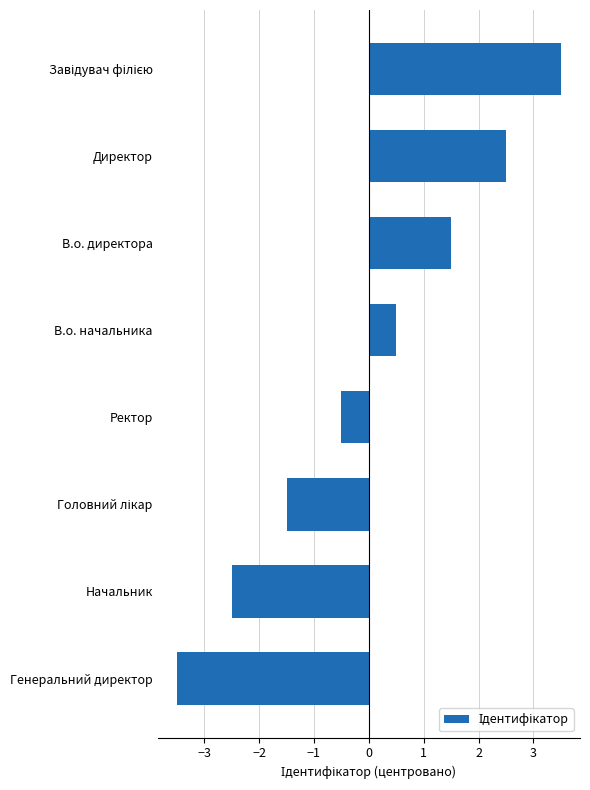

What is the difference between the maximum and minimum values?

7.0